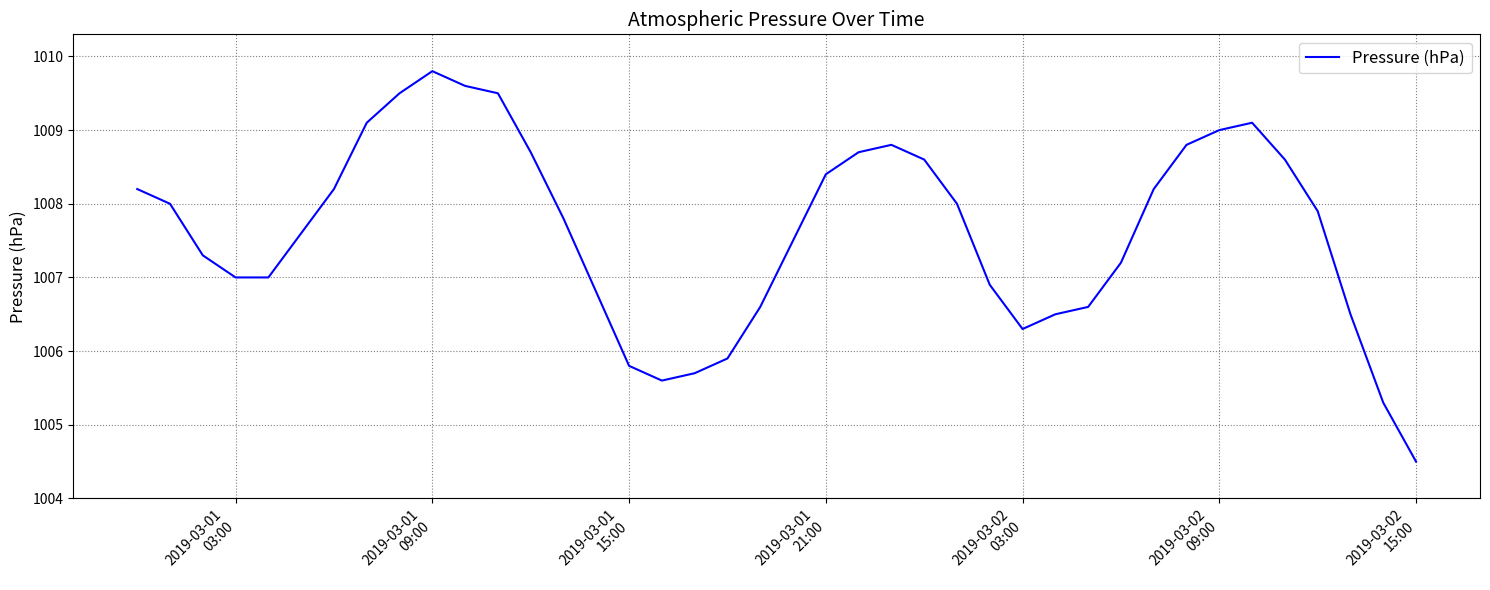

Is this an area chart (filled region under the line)?

No